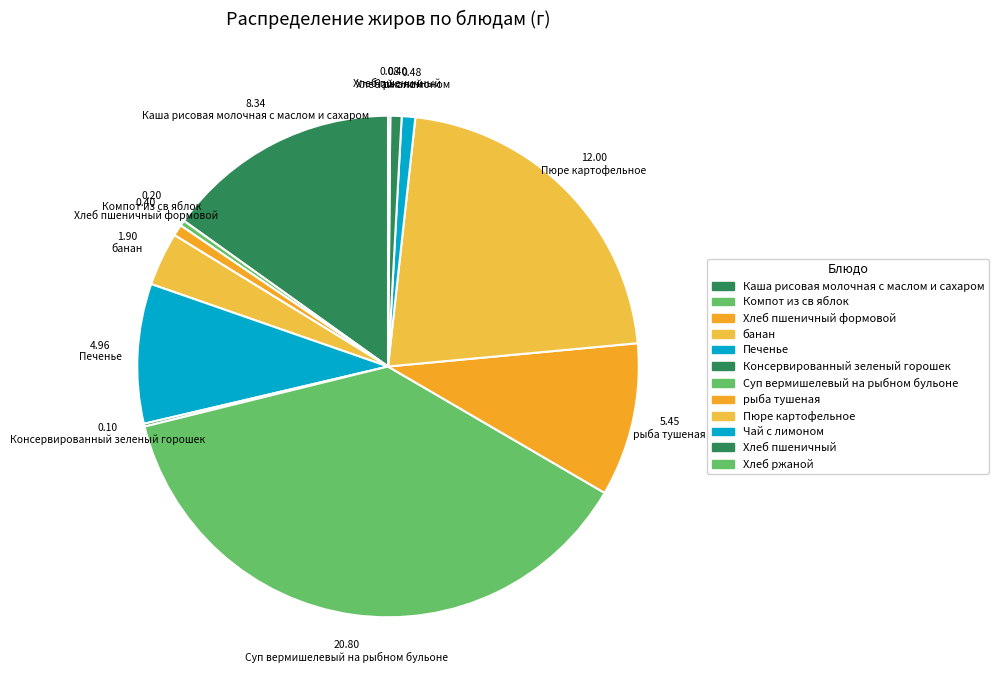

What is the largest slice in the pie chart?

Суп вермишелевый на рыбном бульоне